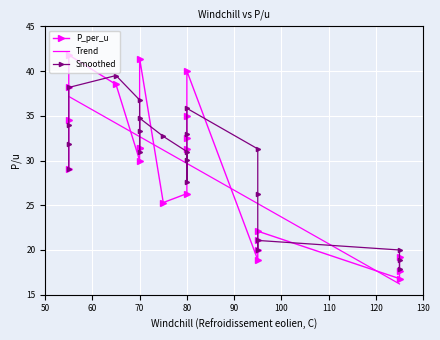

What is the minimum value for Trend?

16.2